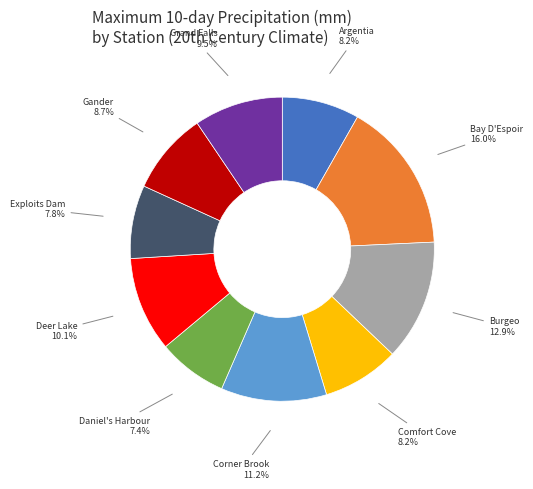

Does Argentia represent more than half of the total?

No